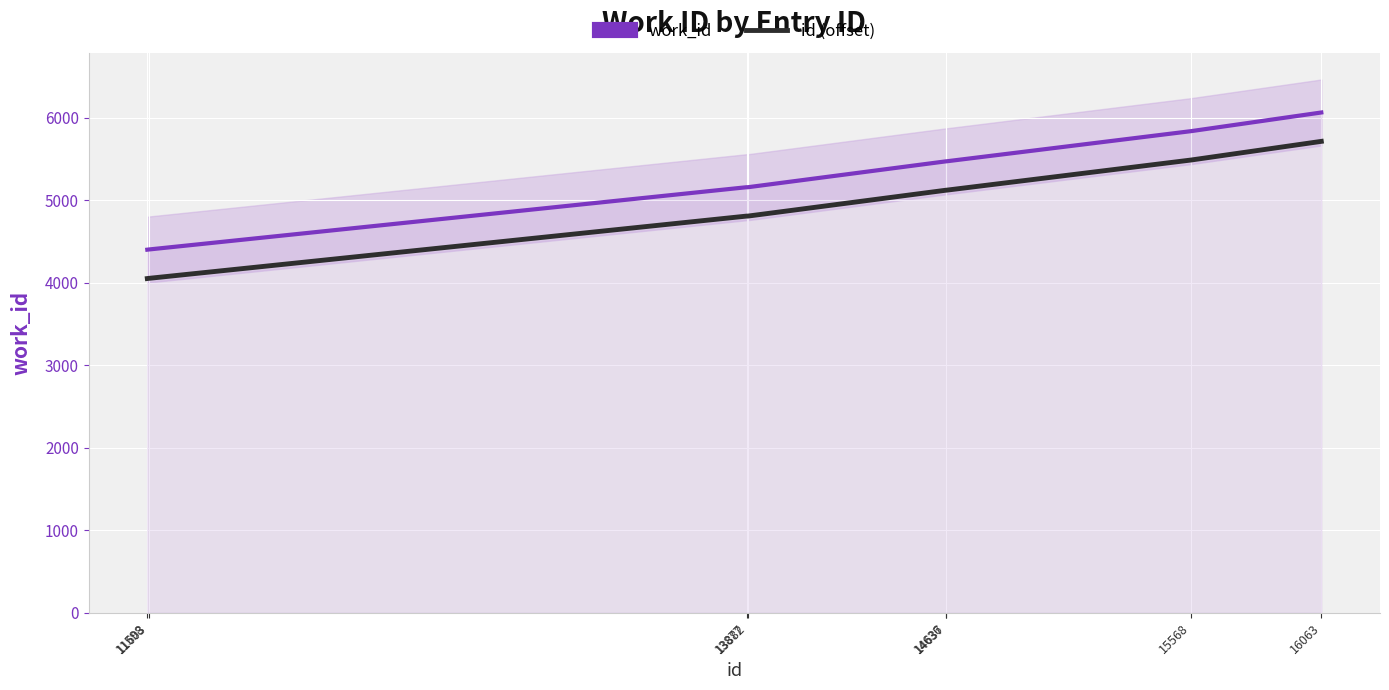

Rank the categories by id (offset) value from lowest to highest.

11598, 11603, 13877, 13882, 14636, 14637, 15568, 16063